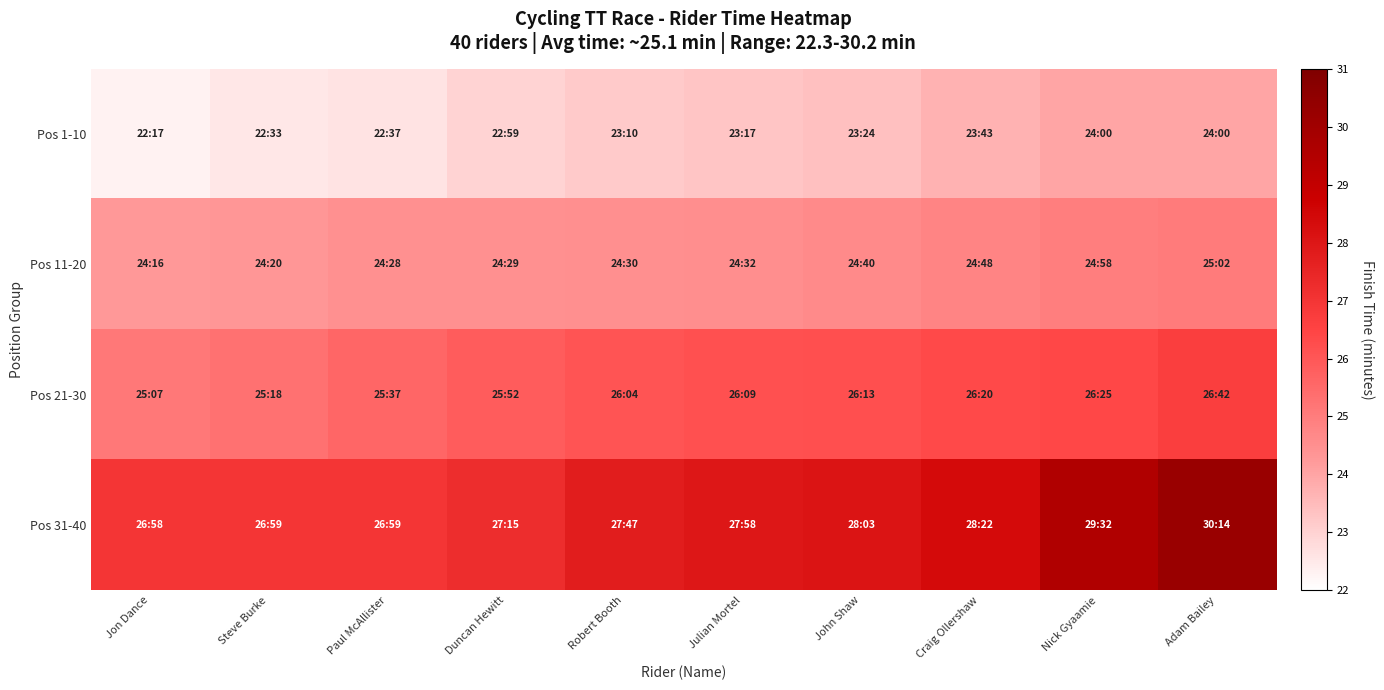

At Craig Ollershaw, list the series in order from smallest to largest.

Pos 1-10, Pos 11-20, Pos 21-30, Pos 31-40